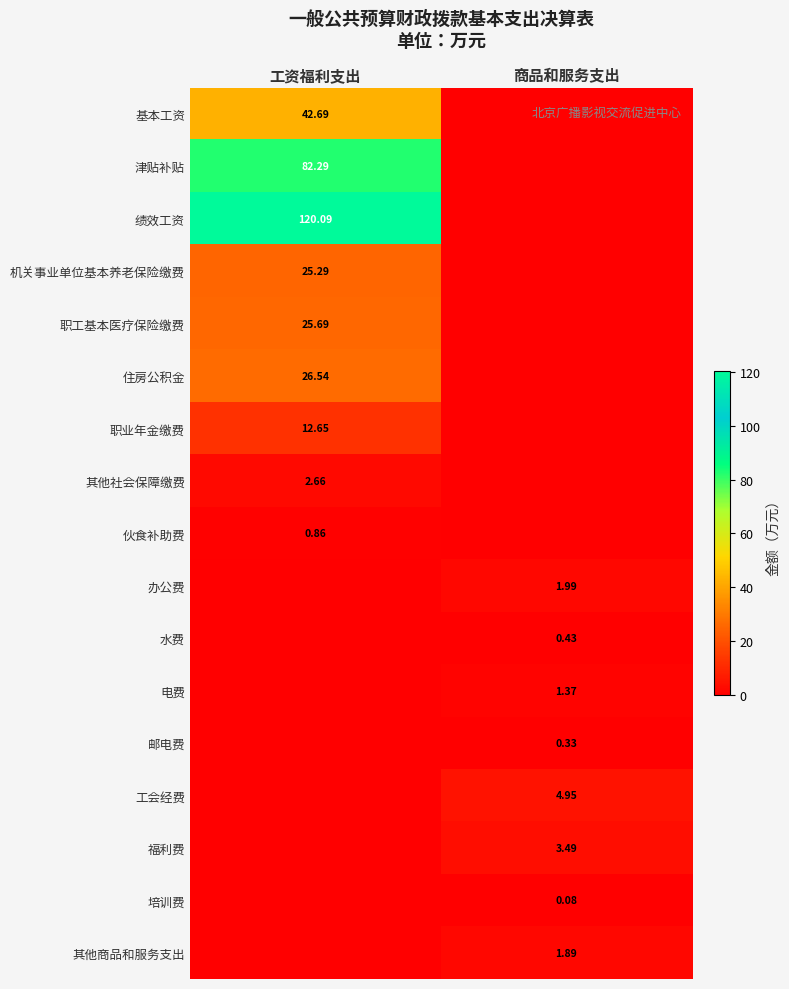

How many series are shown in this chart?

17